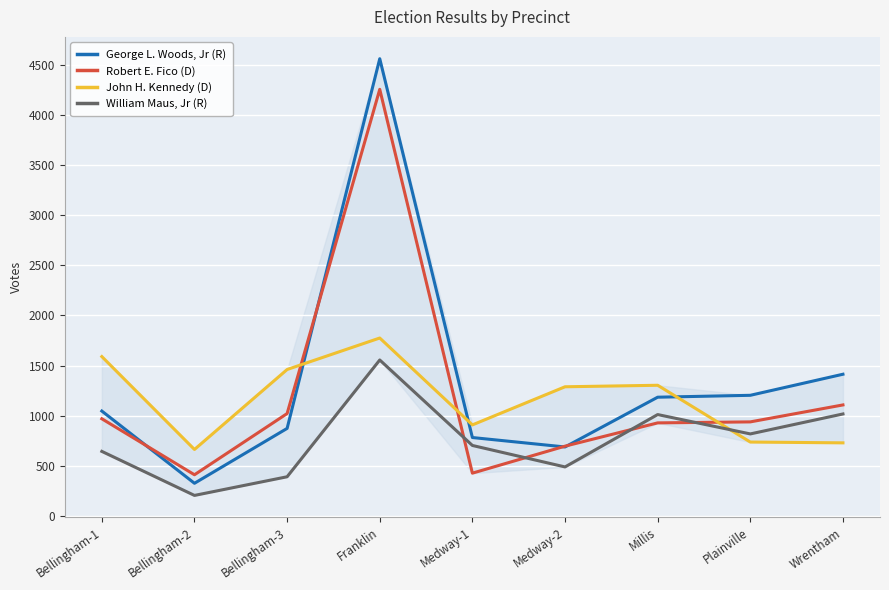

What is the total value across all series at Millis?

4426